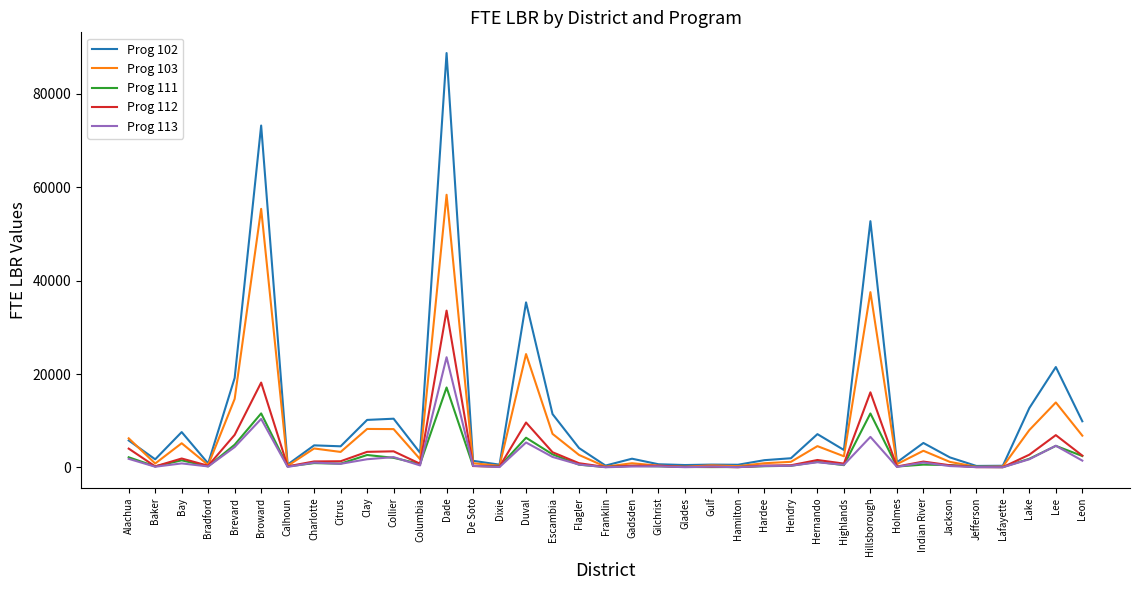

What is the total value across all series at Hernando?

15591.8